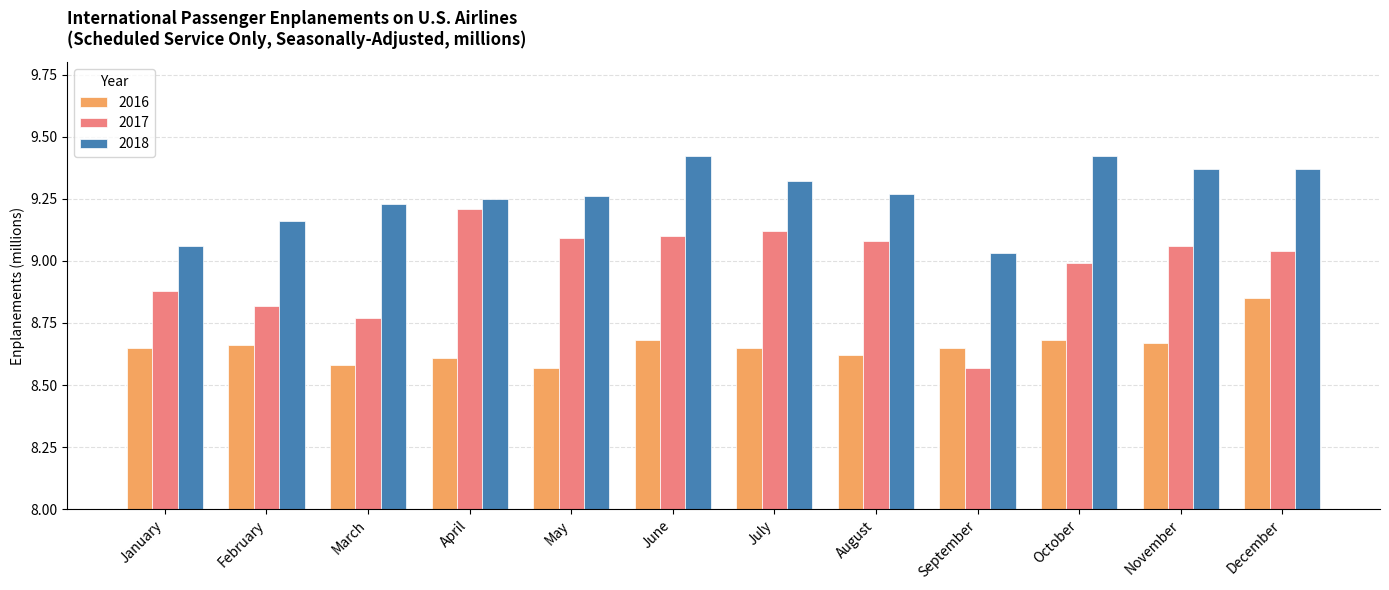

What is the difference between the maximum and second lowest values in the 2016 series?

0.3